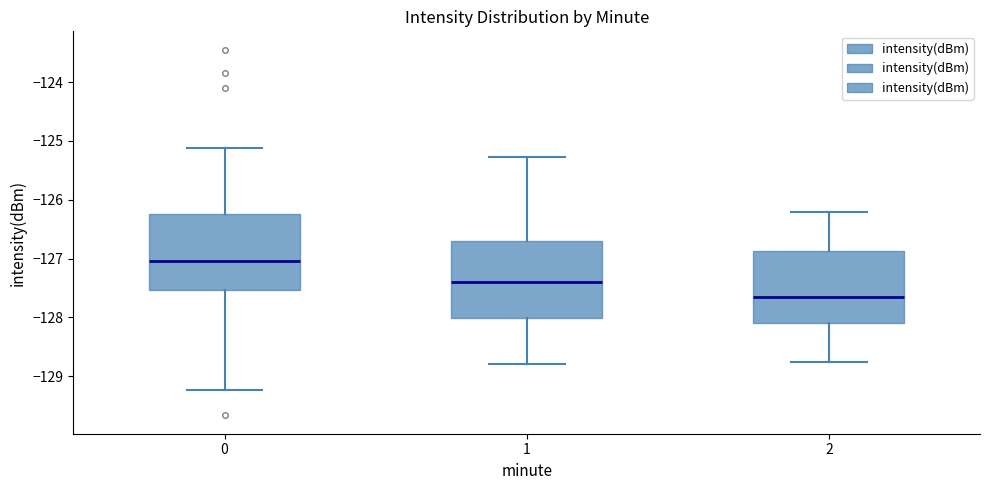

Where does the lower whisker of the box at x = 1 end on the y-axis? The values are not printed on the chart, so give them approximately, as read against the axis.

-128.8